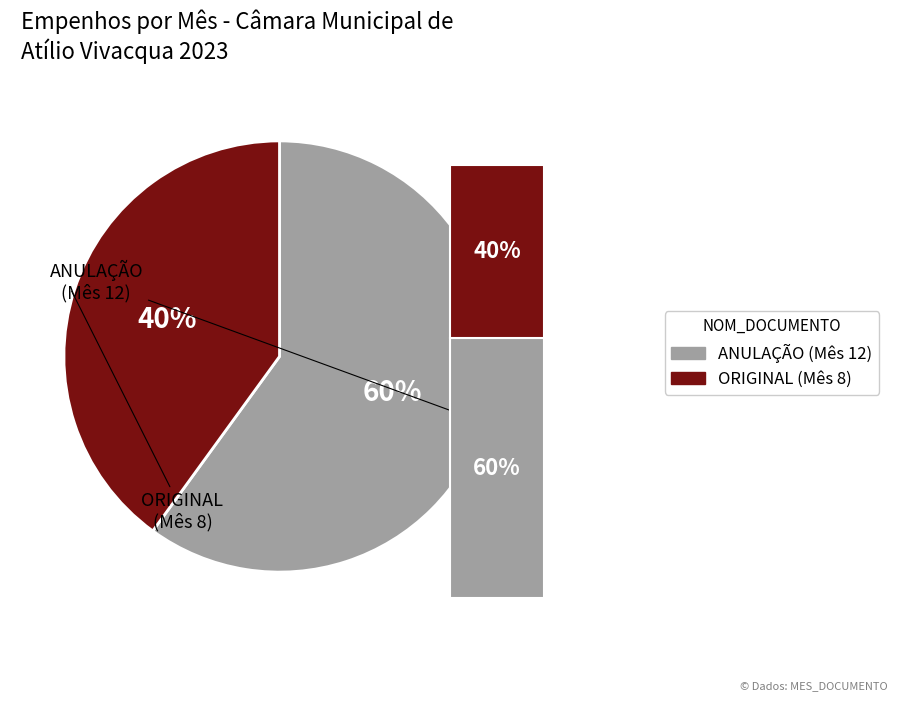

Which category has the biggest portion of the pie?

ANULAÇÃO